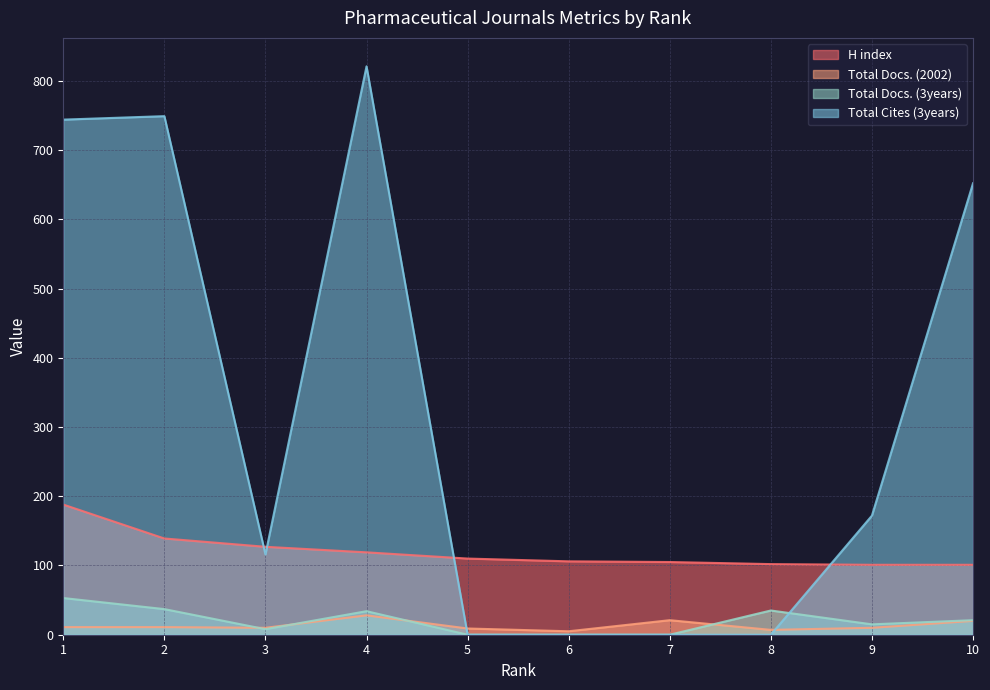

List the series in order of their peak value, highest first.

Total Cites (3years), H index, Total Docs. (3years), Total Docs. (2002)